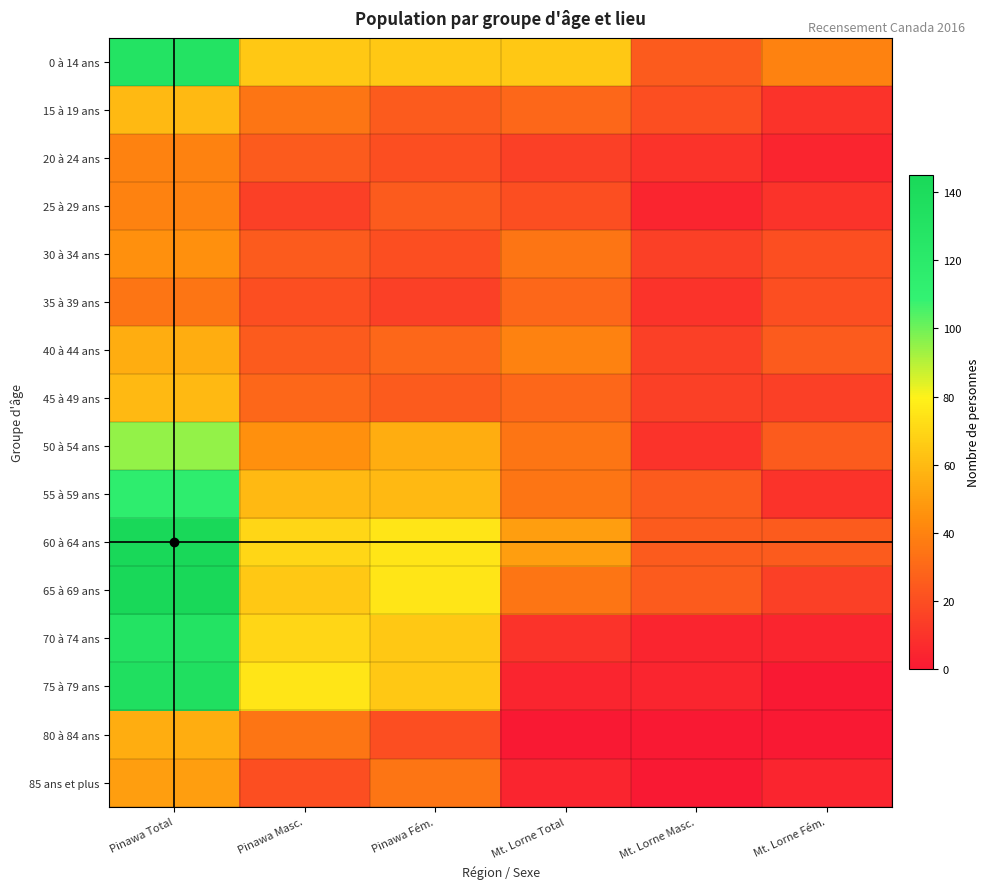

At which category does the chart reach its minimum across all series?

Mt. Lorne Fém.